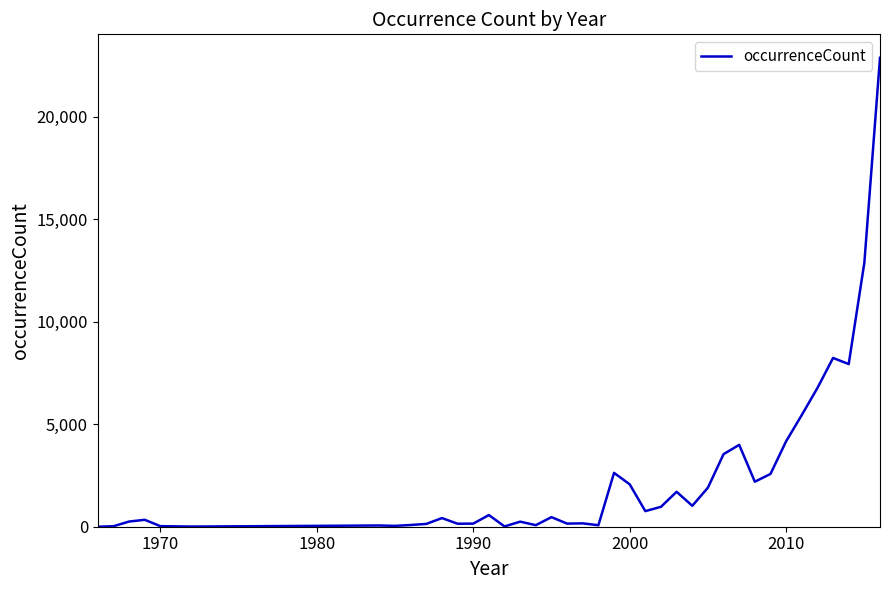

What is the maximum value shown in the chart?

22870